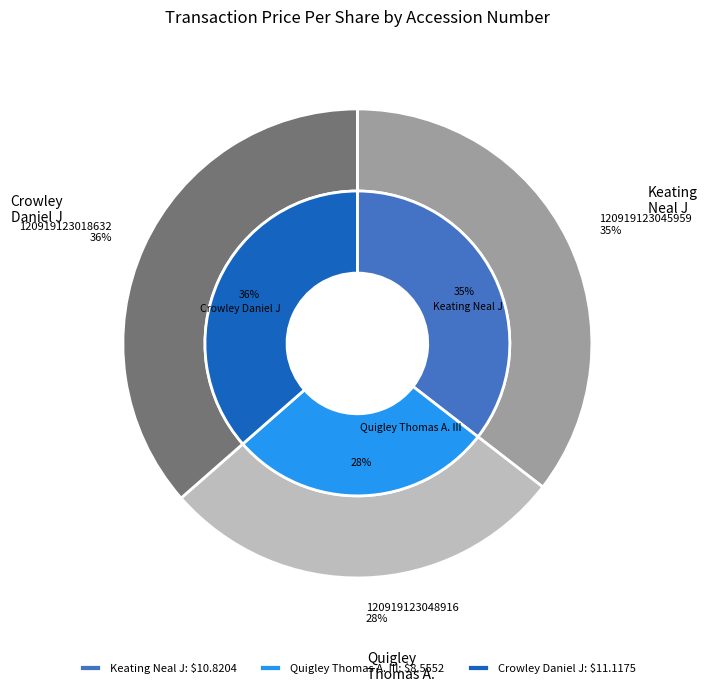

To the nearest percent, what portion does 120919123045959 represent?

35%